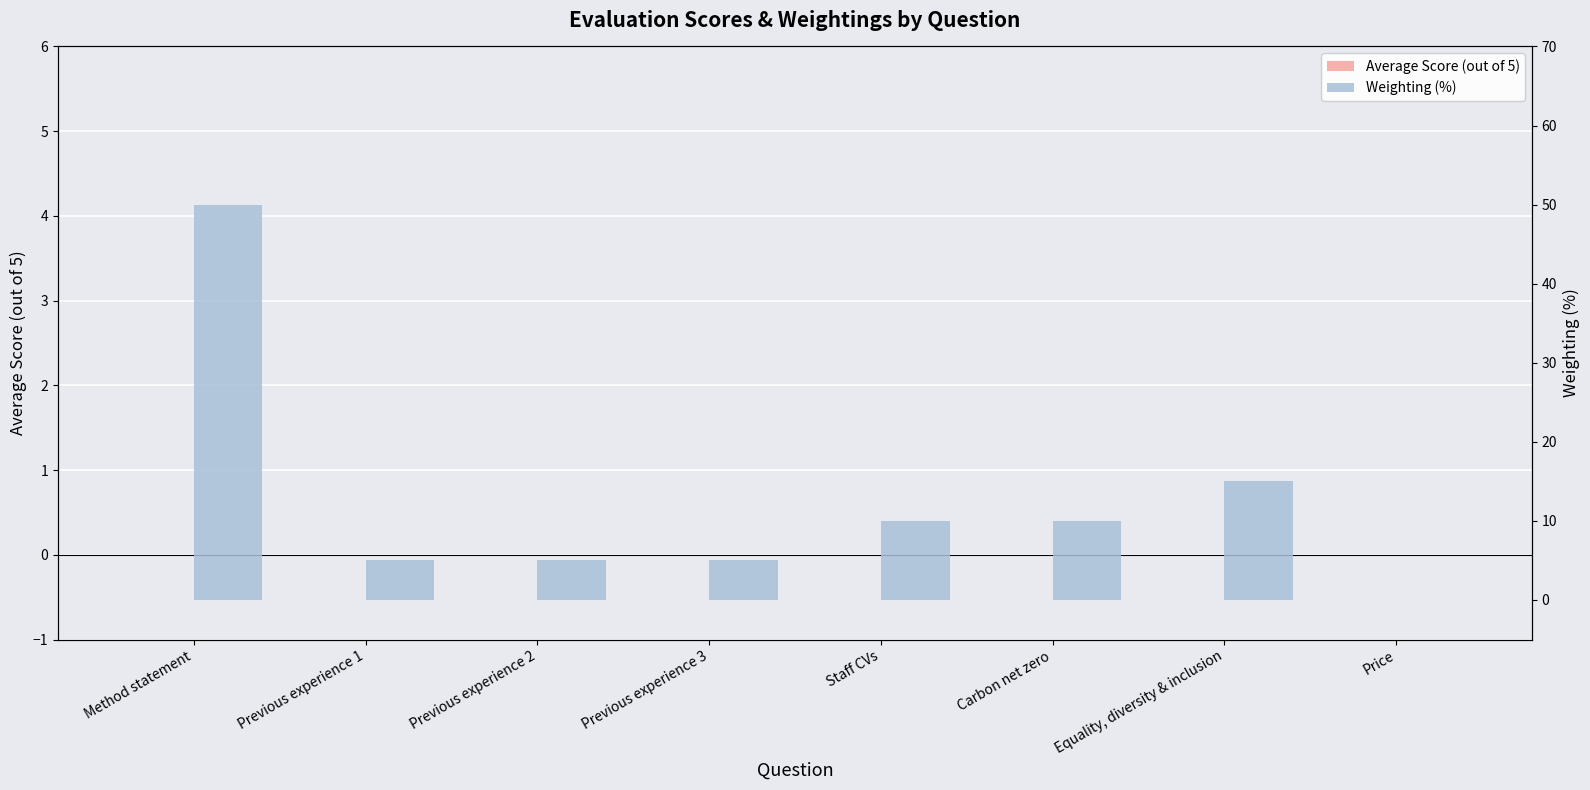

Where does the Weighting (%) series first go above 10?

Method statement